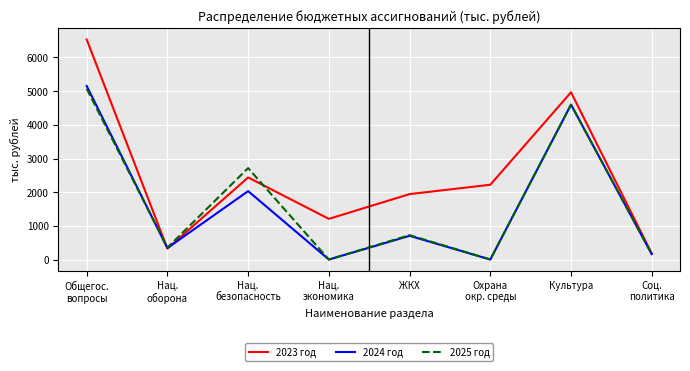

Which series has the largest total across all categories?

2023 год